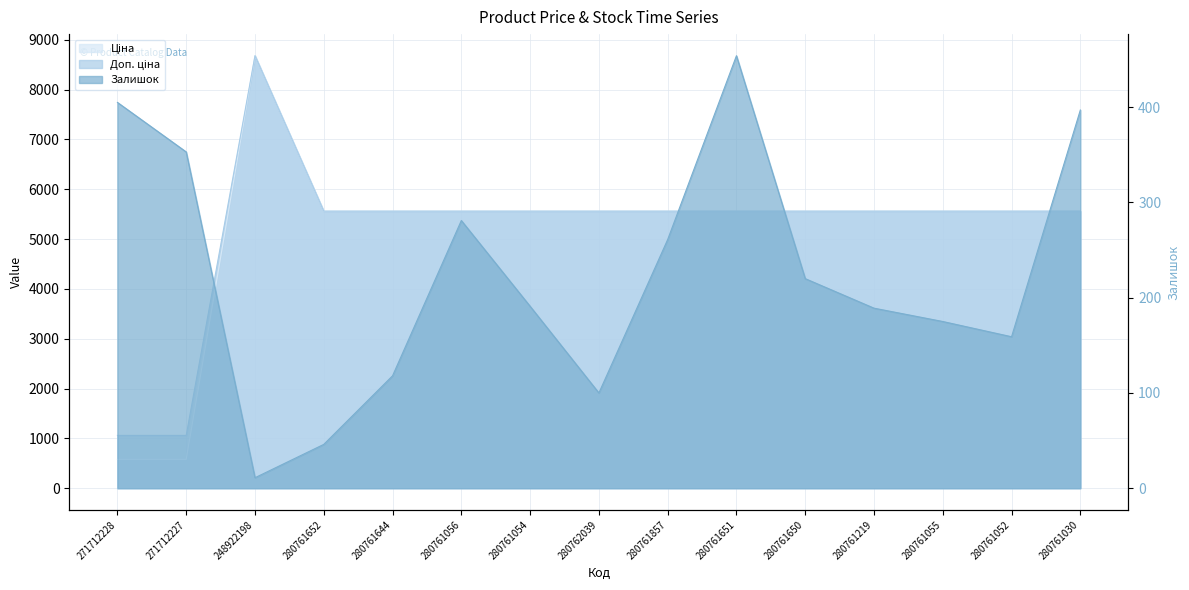

What are all the series names shown in the legend?

Ціна, Доп. ціна, Залишок